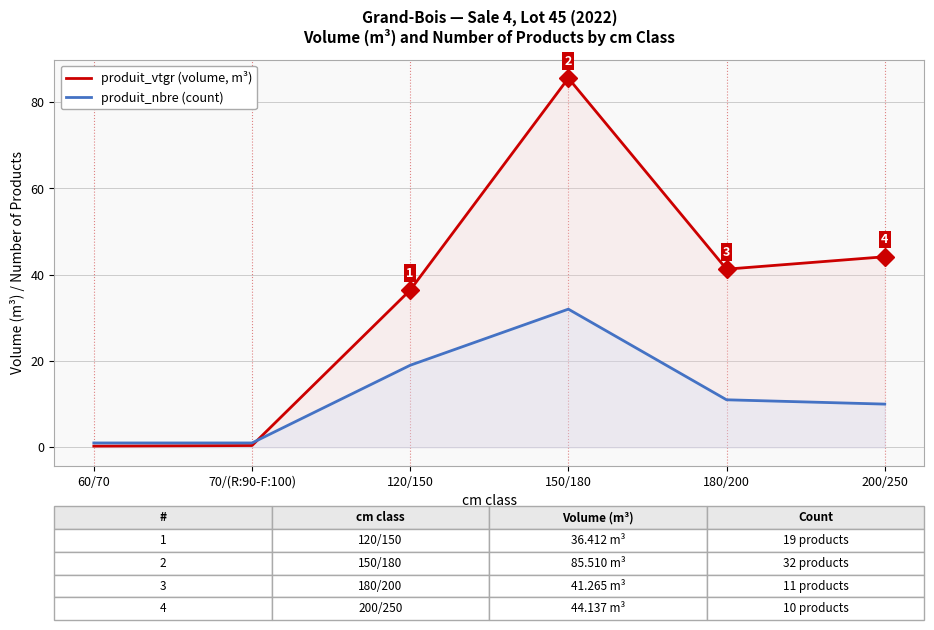

How many interior local peaks does the produit_nbre (count) series have?

1